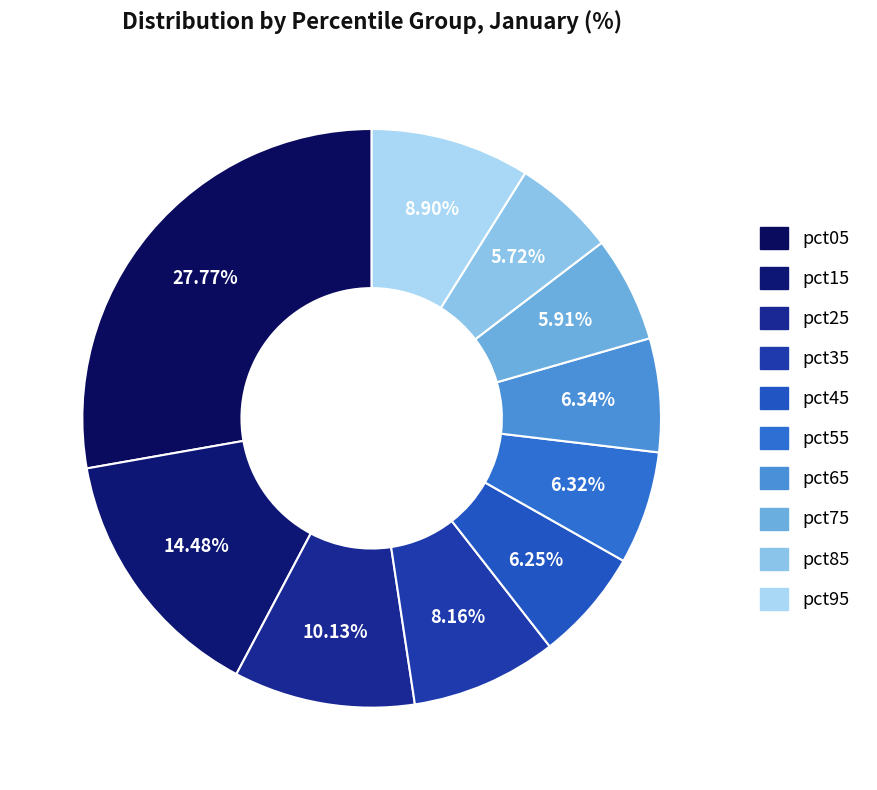

The pct75 slice represents 1% of the pie. True or false?

False